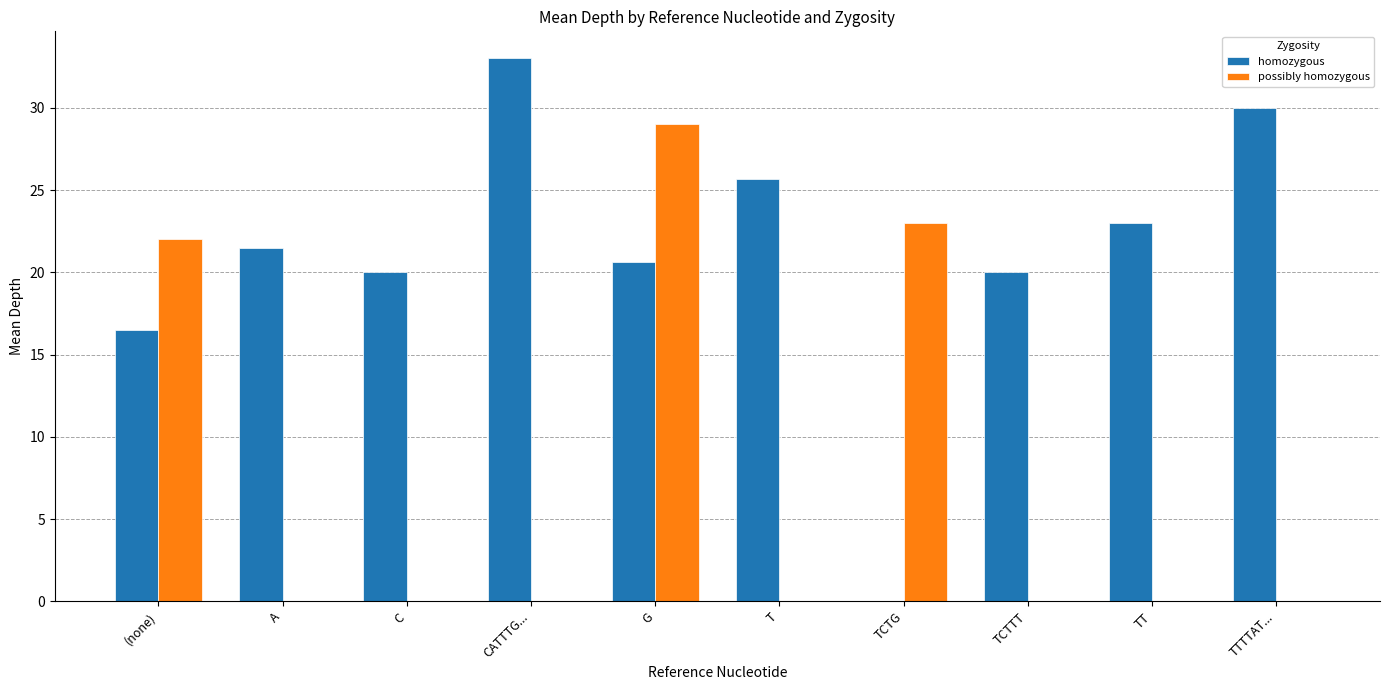

What is the approximate value of homozygous at TCTTT?

20.0